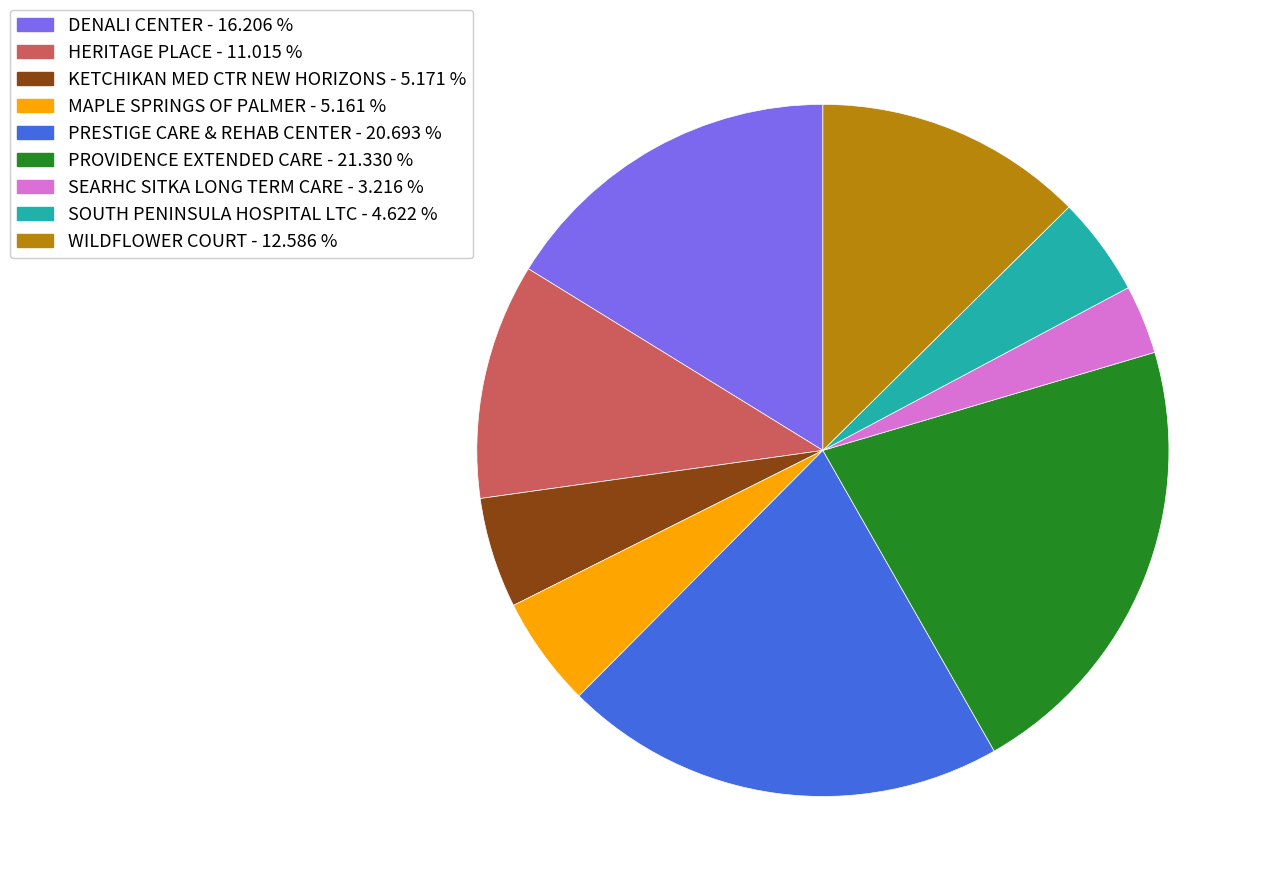

Which category has the smallest portion of the pie?

SEARHC SITKA LONG TERM CARE